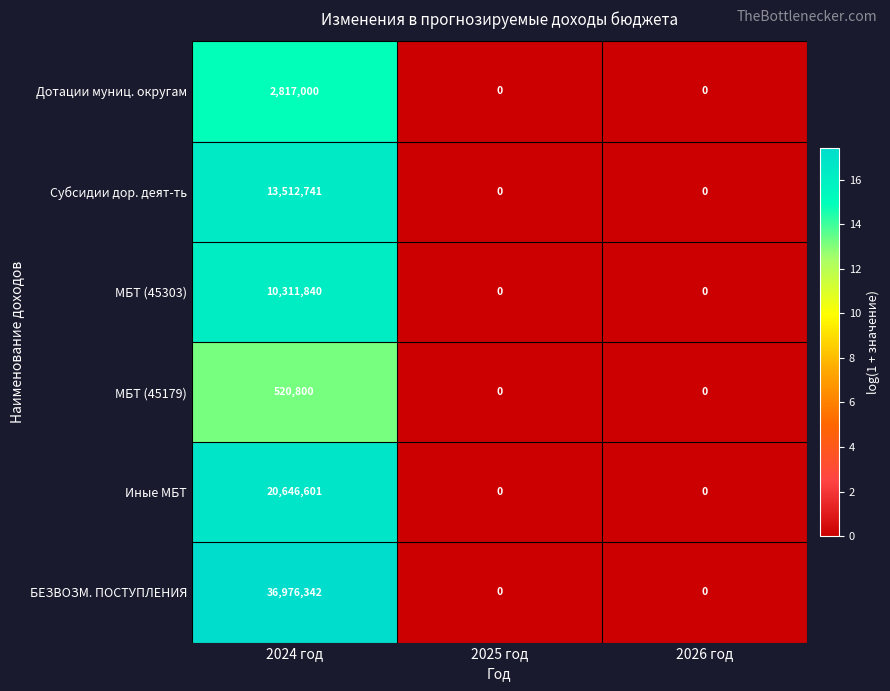

How many series are shown in this chart?

6